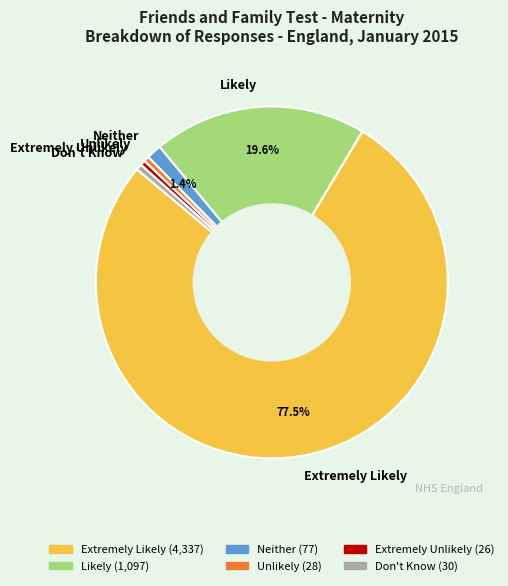

Which category accounts for the majority?

Extremely Likely